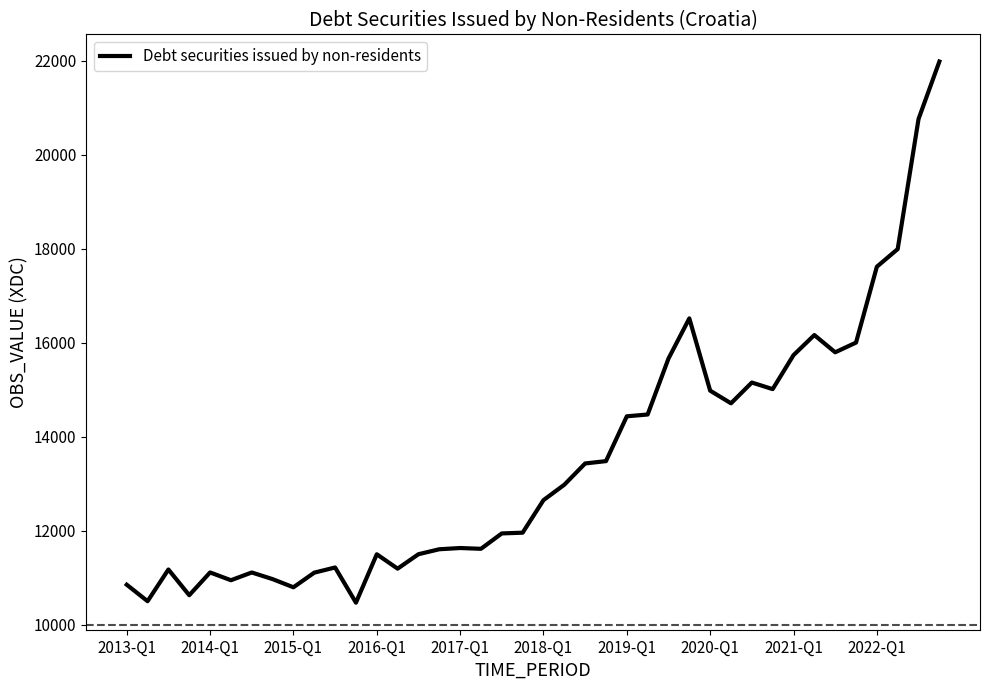

What is the difference between the maximum and minimum values?

11512.2